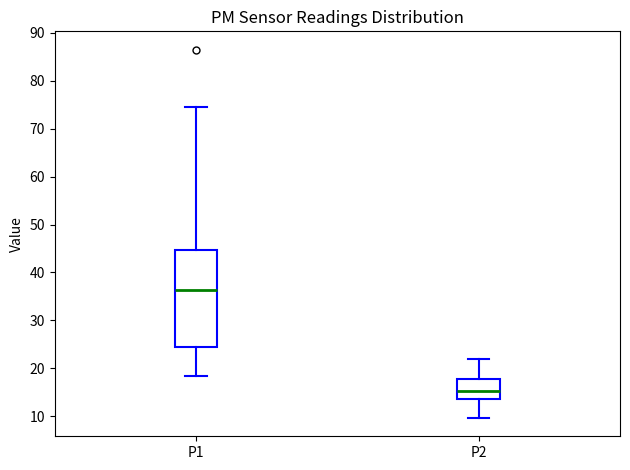

Reading left to right, read every box against the y-axis: the position of its median line, the range the box covers, and the ends of its whiskers. The values are not printed on the chart, so give them approximately, as read against the axis.

P1: median 36, box 24 to 45, whiskers 18 to 75
P2: median 15, box 14 to 18, whiskers 10 to 22